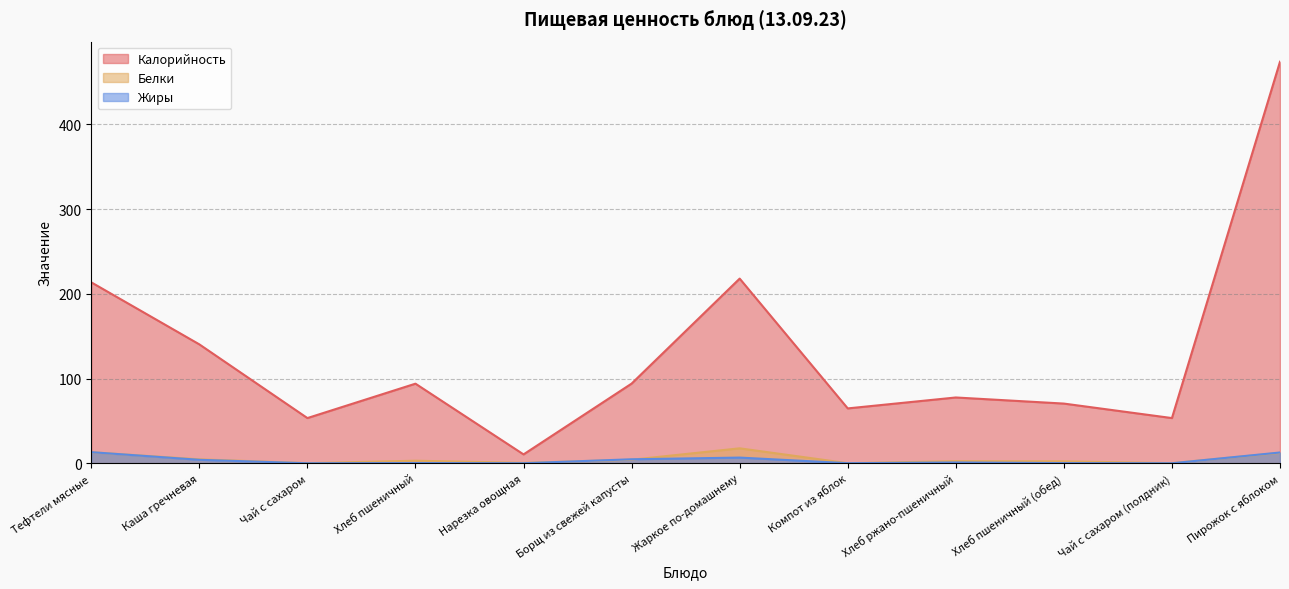

Between Жаркое по-домашнему and Пирожок с яблоком, which is larger?

Пирожок с яблоком